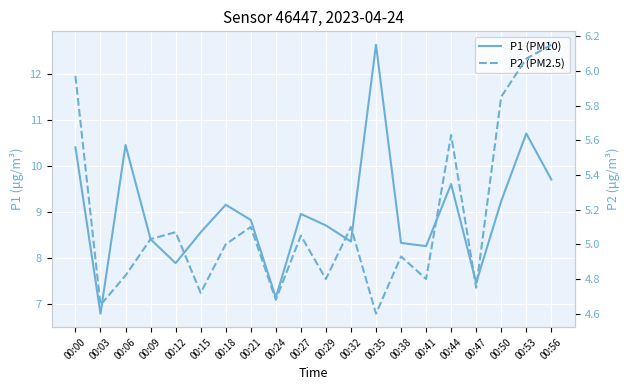

How many data points in P2 (PM2.5) are above 5?

10